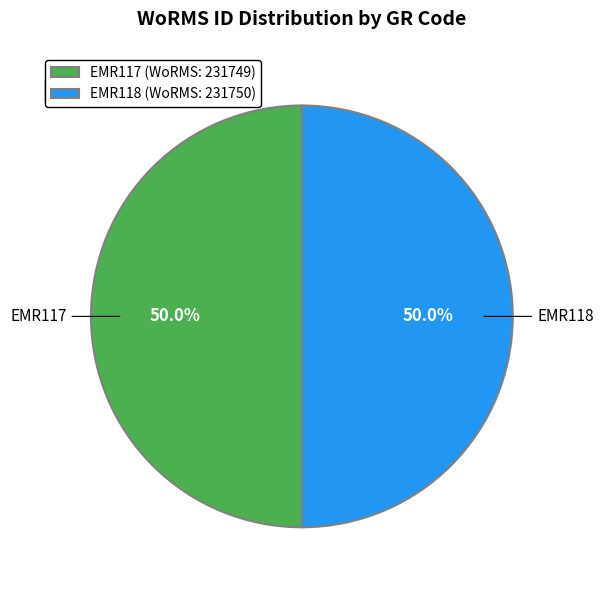

What percentage is the EMR117 slice, to the nearest percent?

50%